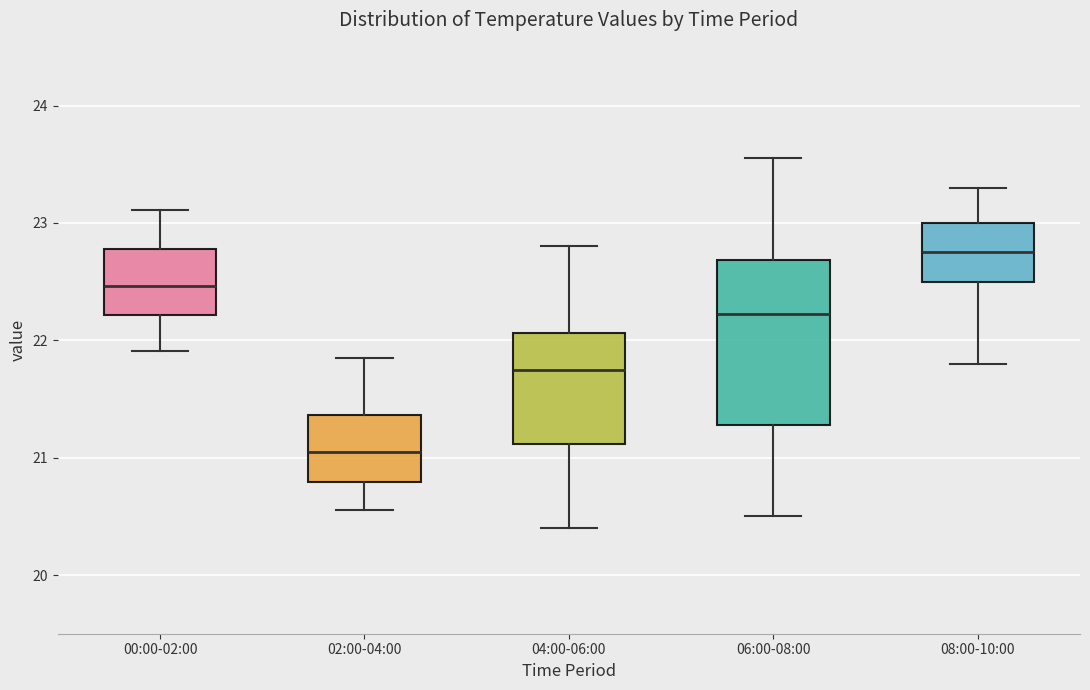

Reading left to right, read every box against the y-axis: the position of its median line, the range the box covers, and the ends of its whiskers. The values are not printed on the chart, so give them approximately, as read against the axis.

00:00-02:00: median 22.5, box 22.2 to 22.8, whiskers 21.9 to 23.1
02:00-04:00: median 21.0, box 20.8 to 21.4, whiskers 20.6 to 21.9
04:00-06:00: median 21.8, box 21.1 to 22.1, whiskers 20.4 to 22.8
06:00-08:00: median 22.2, box 21.3 to 22.7, whiskers 20.5 to 23.6
08:00-10:00: median 22.8, box 22.5 to 23.0, whiskers 21.8 to 23.3